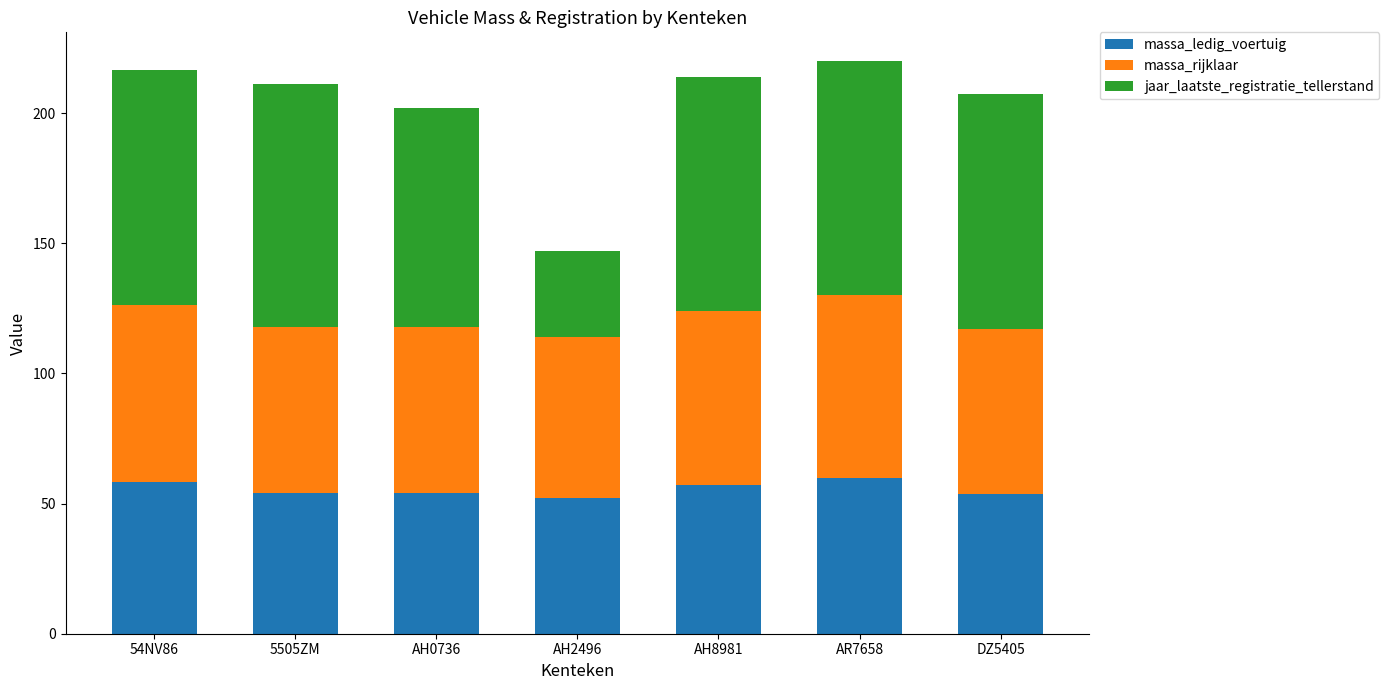

What is the total value across all series at AH0736?

202.0